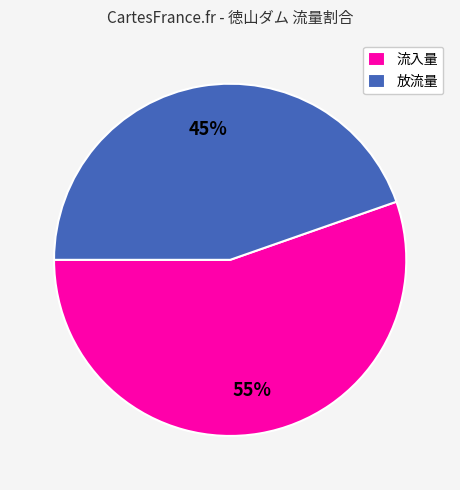

Is the sum of 流入量 and 放流量 greater than half?

Yes